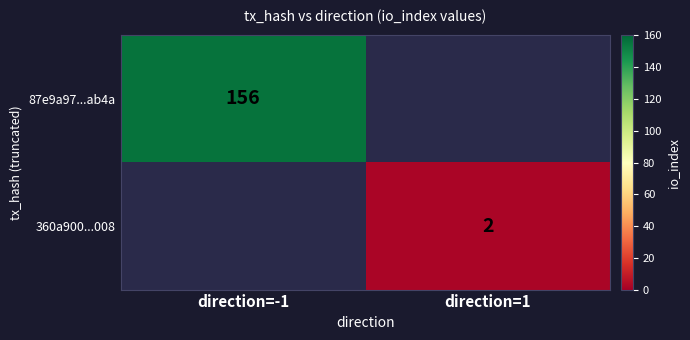

Is it true that 360a900...008 equals 2 at direction=1?

True